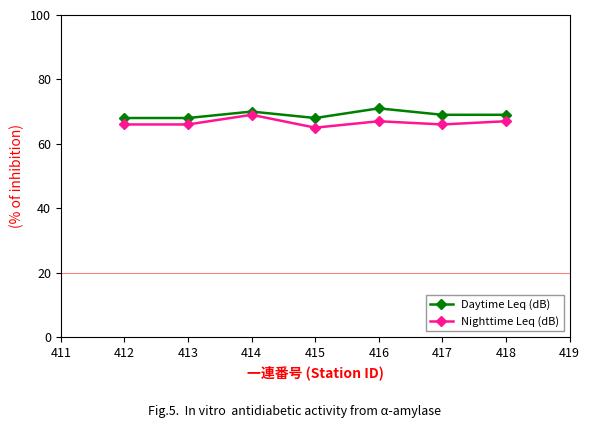

True or false: Nighttime Leq (dB) has more than 0 points higher than both neighbors.

True